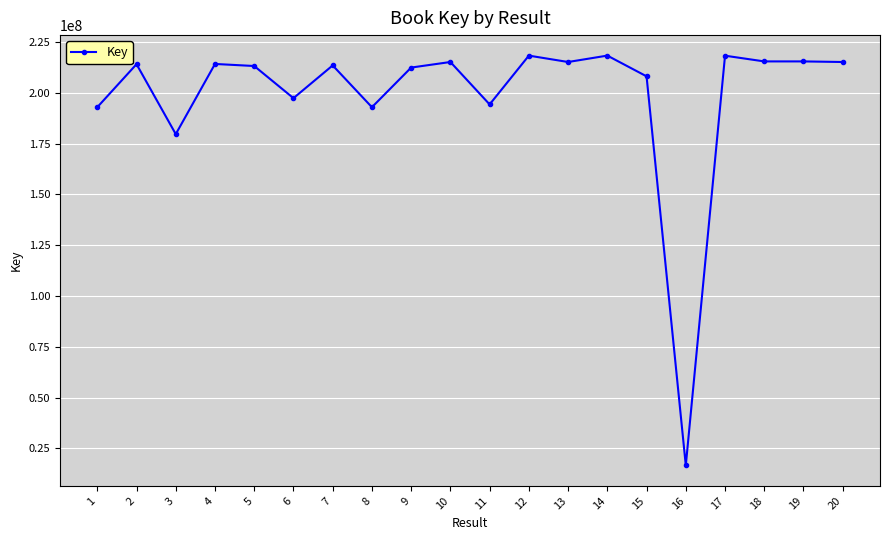

What is the value of the 7th point from the left?

213506607